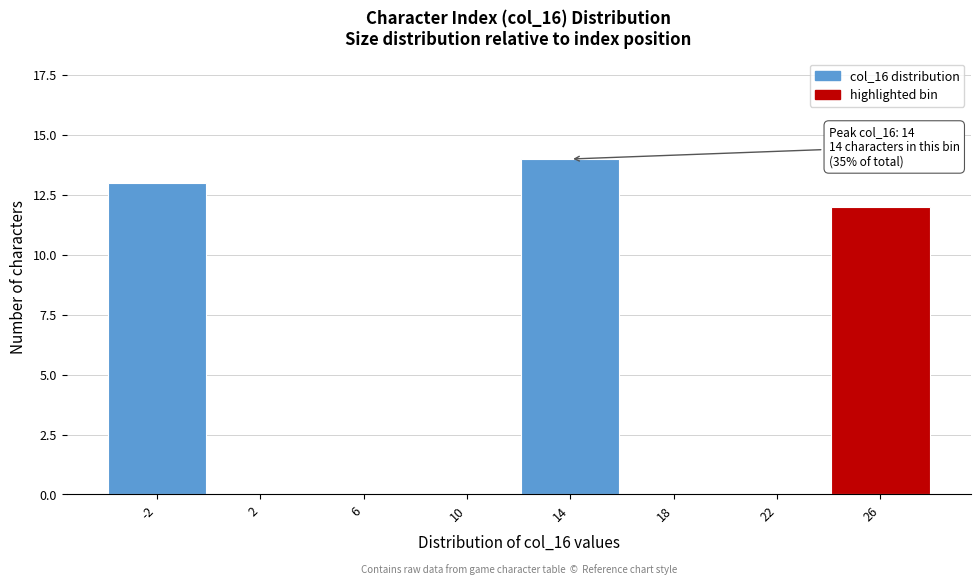

Reading left to right, transcribe all the data shown in this chart.

-2=13	2=0	6=0	10=0	14=14	18=0	22=0	26=12